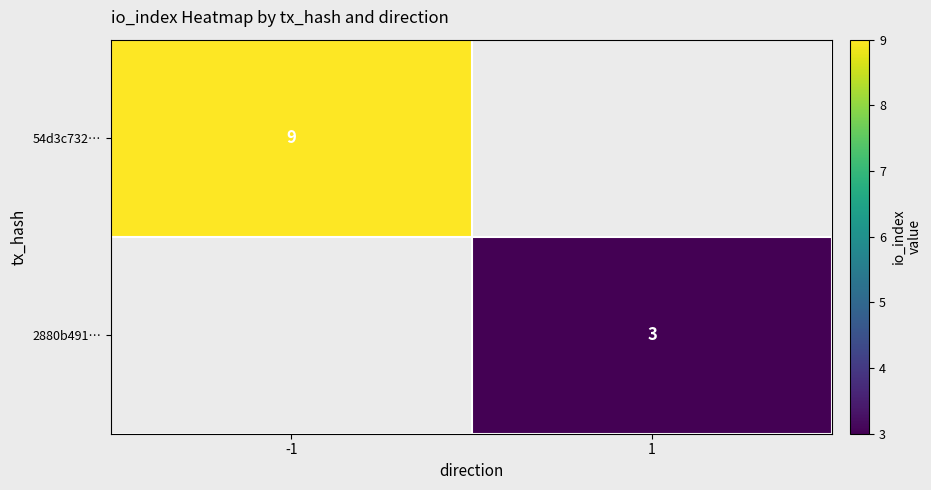

How many data points does each series have?

2